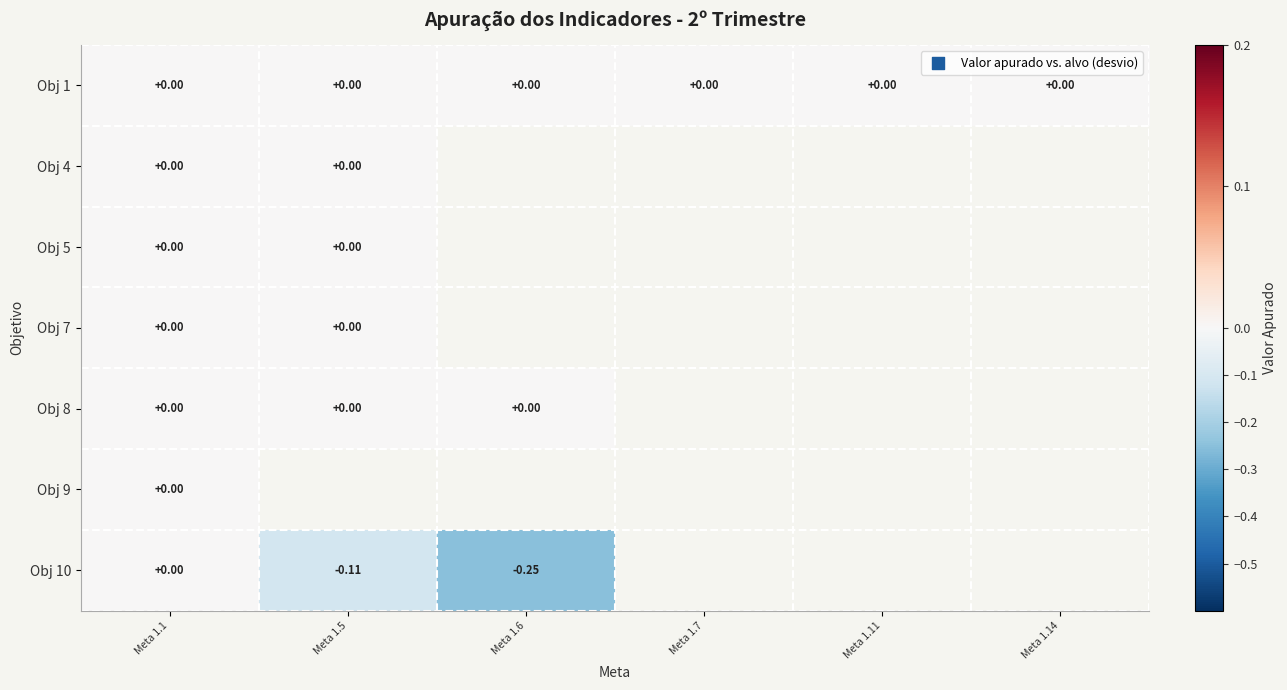

Which has a higher value, Meta 1.6 or Meta 1.5?

Meta 1.6